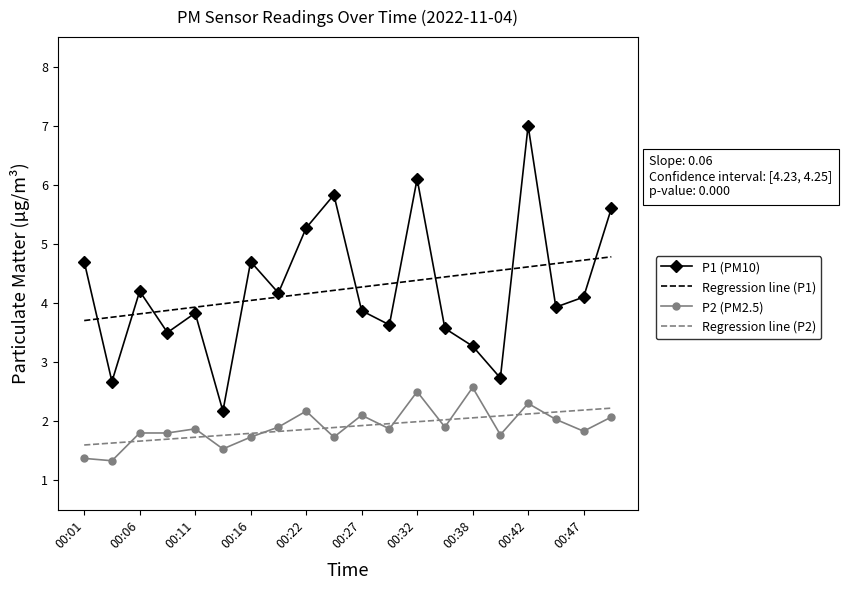

What is the maximum value for P2 (PM2.5)?

2.6